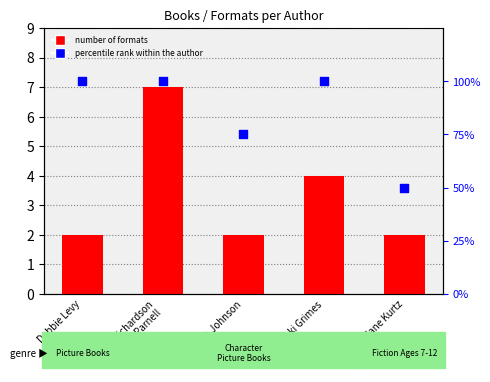

Which series contains the lowest Y value?

Number of Formats